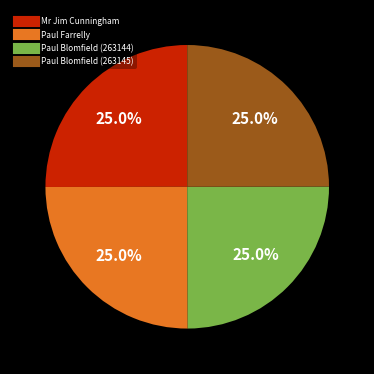

What percentage is NOT represented by Paul Blomfield (263144)?

75.0%